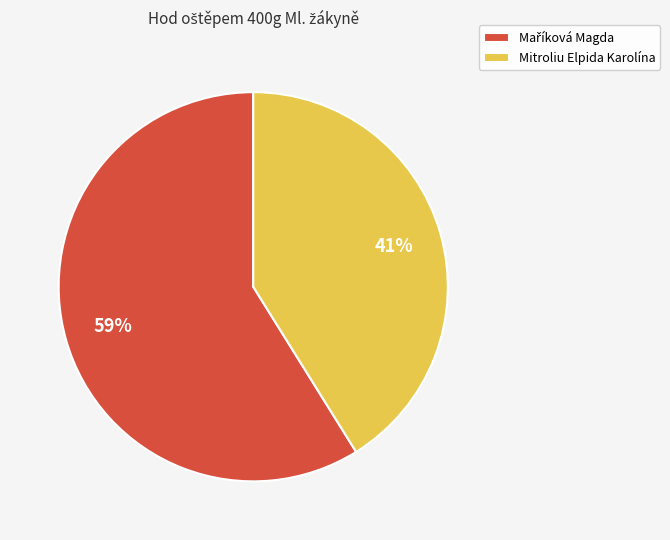

Is it true that Mitroliu Elpida Karolína is 48% of the pie?

False